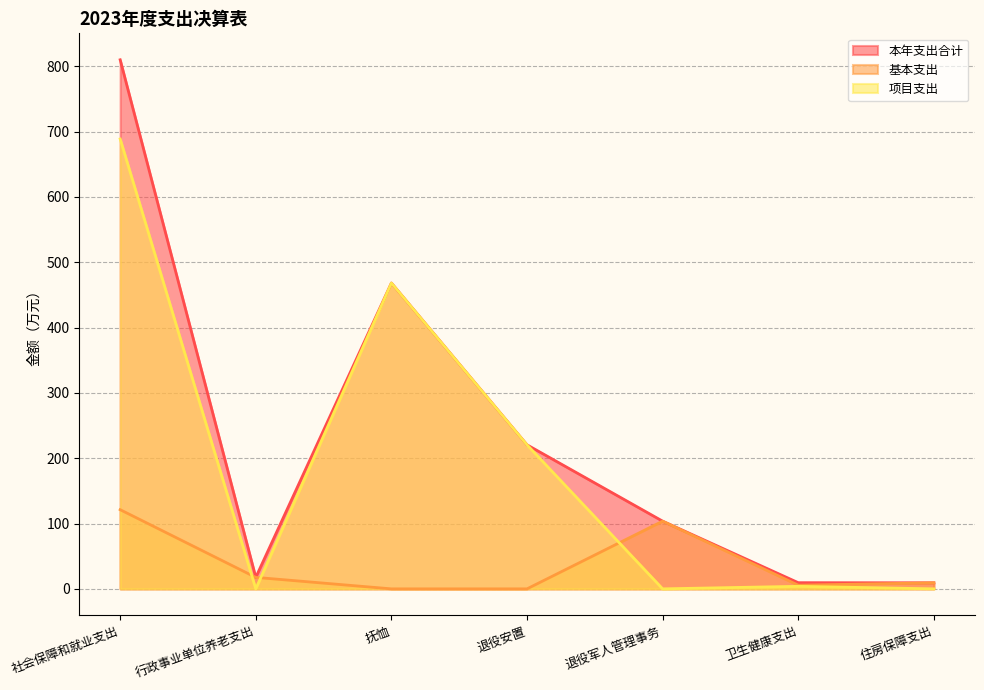

How many values in the 基本支出 series are below 9?

3